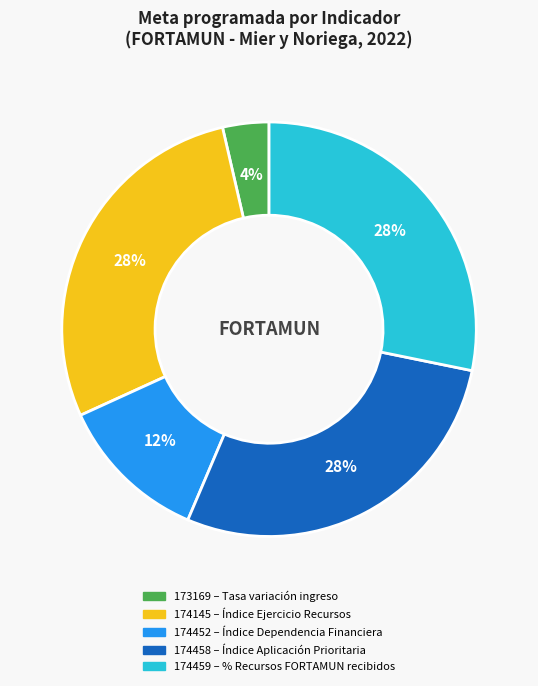

Approximately how many times larger is the value at 174452 compared to 174459?

0.4